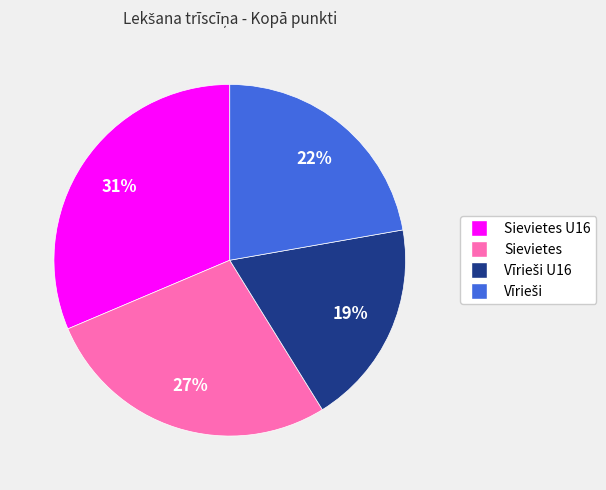

Which category has the biggest portion of the pie?

Sievietes U16